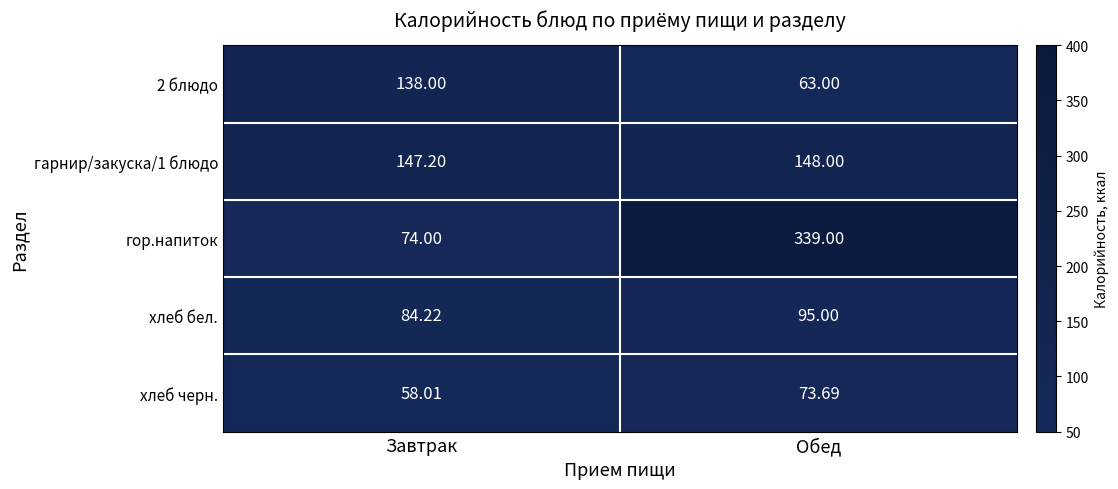

Which label corresponds to the largest value in the chart?

Обед